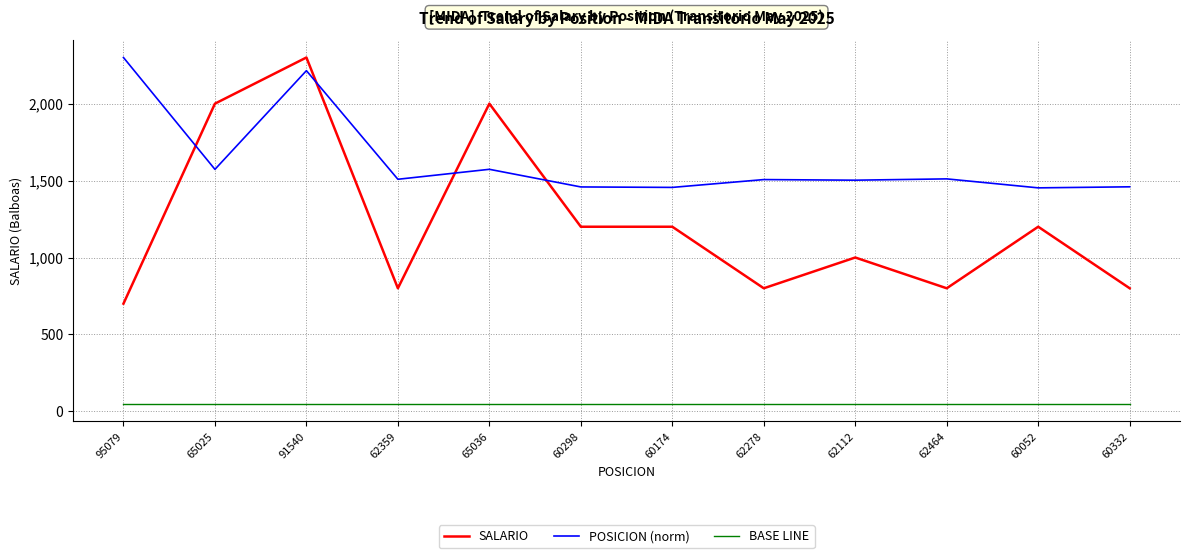

What is the minimum value for BASE LINE?

50.0